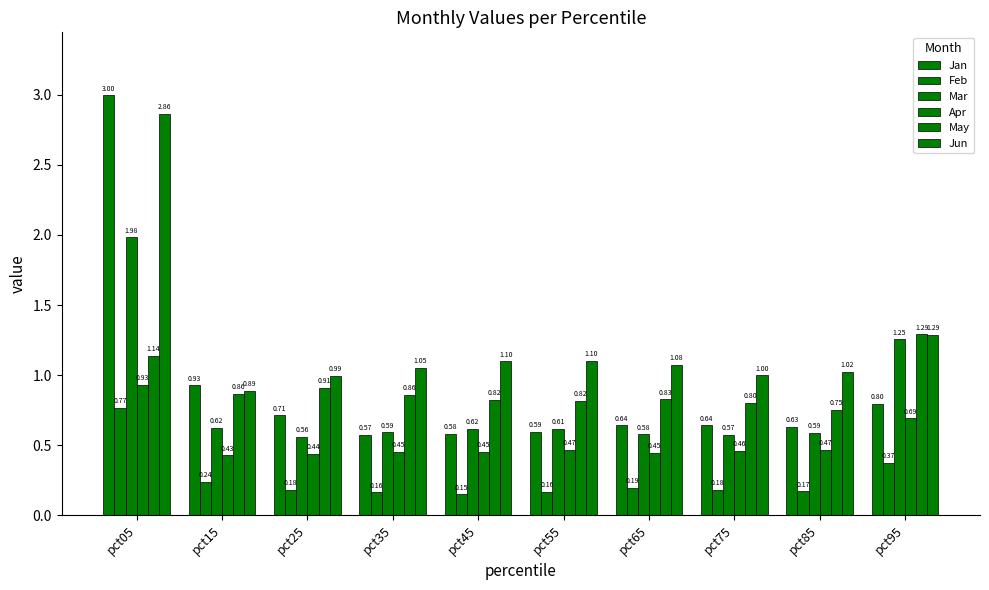

How many bars are there in total?

60